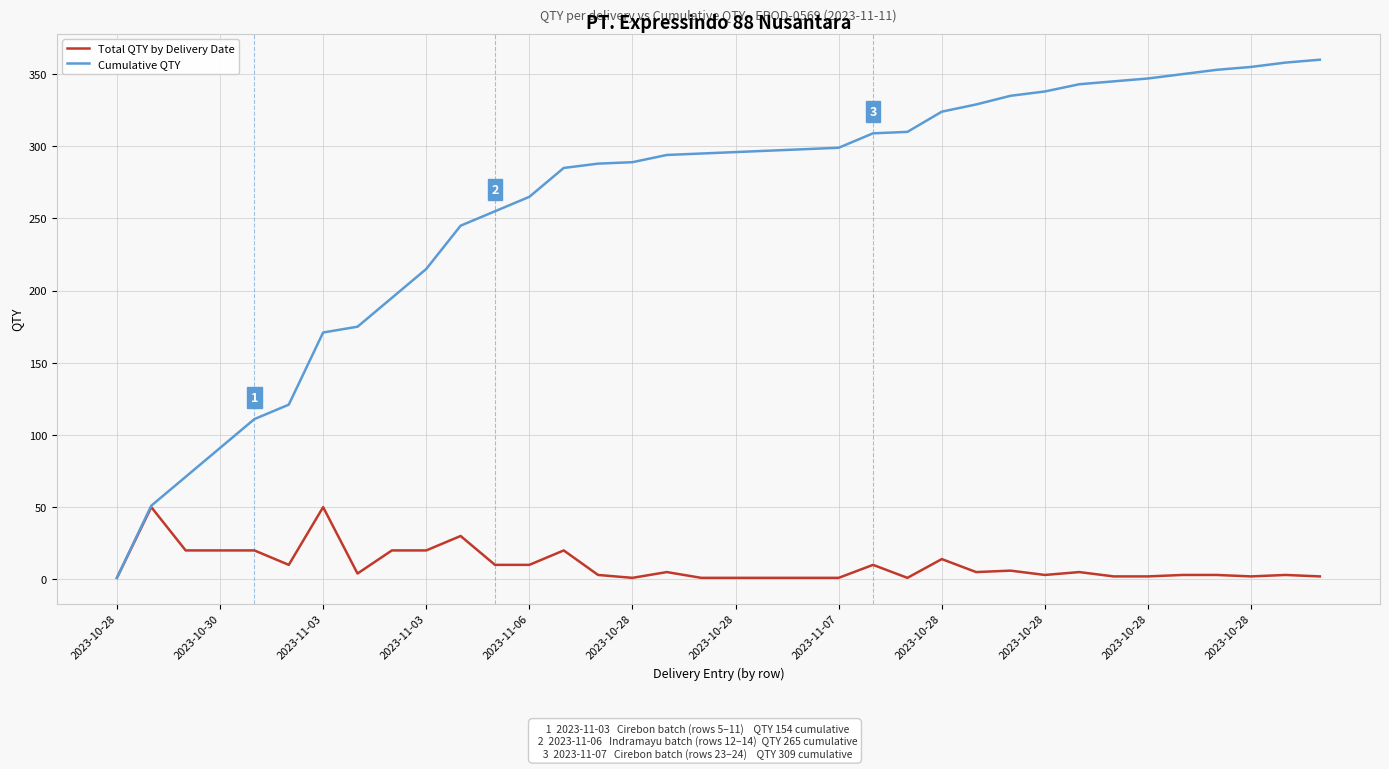

What is the greatest value displayed?

360